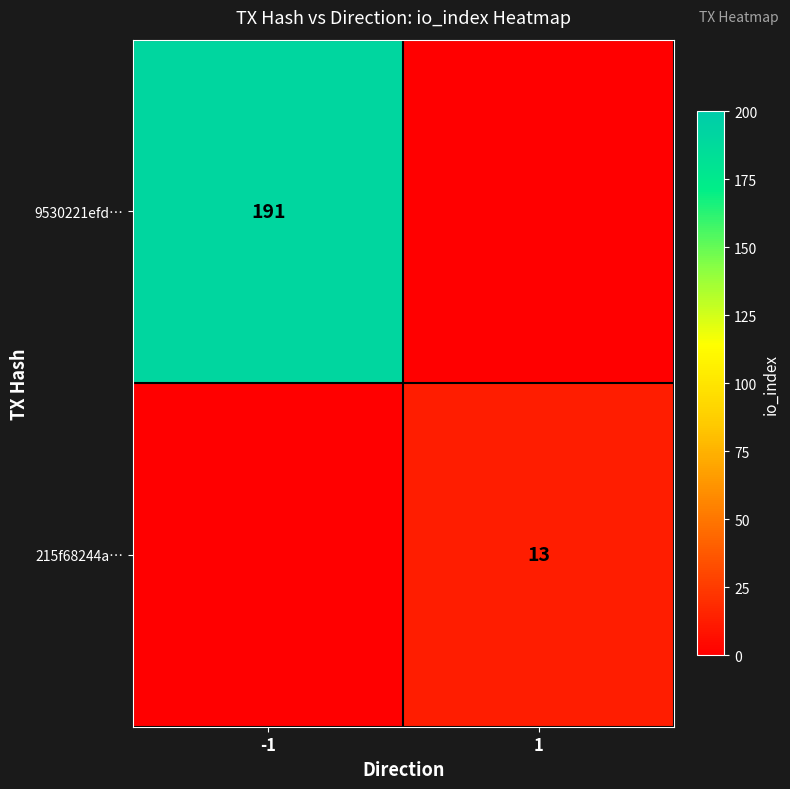

What is the greatest value displayed?

191.0